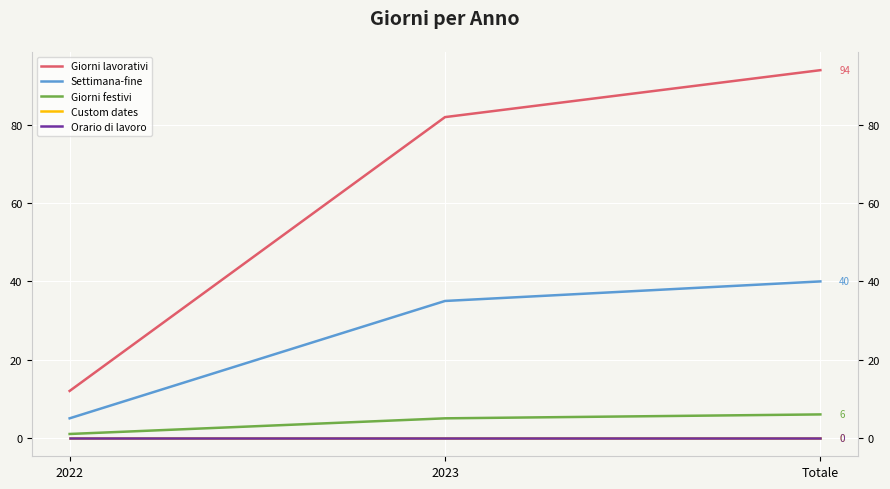

Between 2023 and 2022, which is larger?

2023